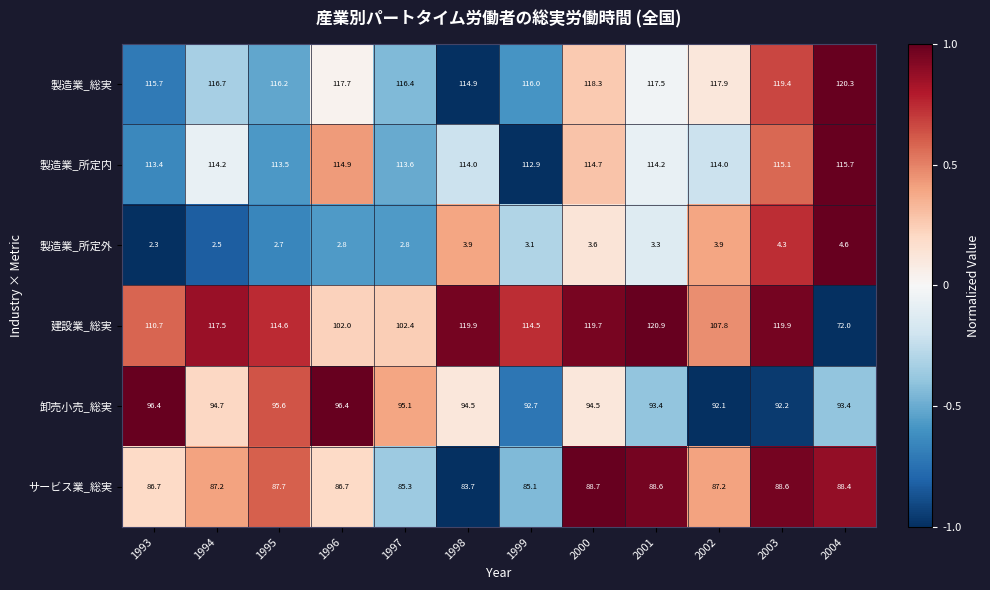

At which label does 製造業_所定外 first exceed 3?

1998